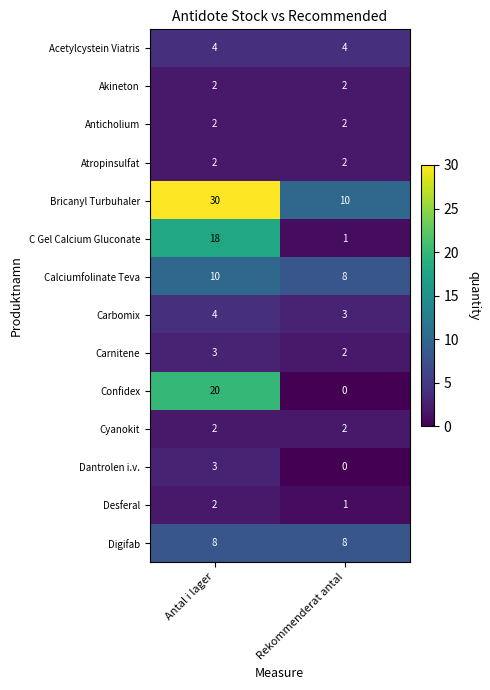

True or false: Bricanyl Turbuhaler has a value of 10 at Rekommenderat antal.

True